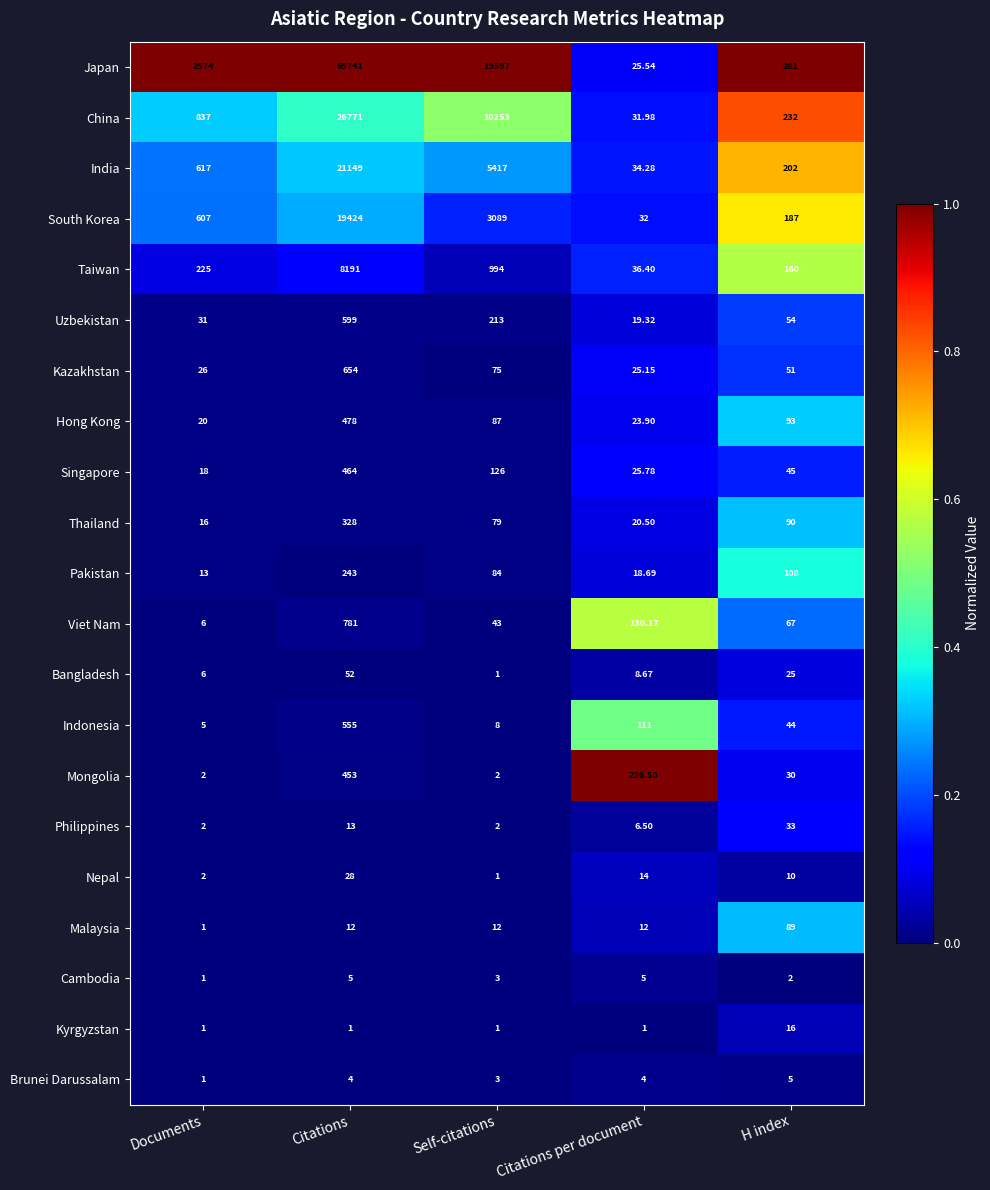

Which series changed the most between Self-citations and Citations per document?

Japan